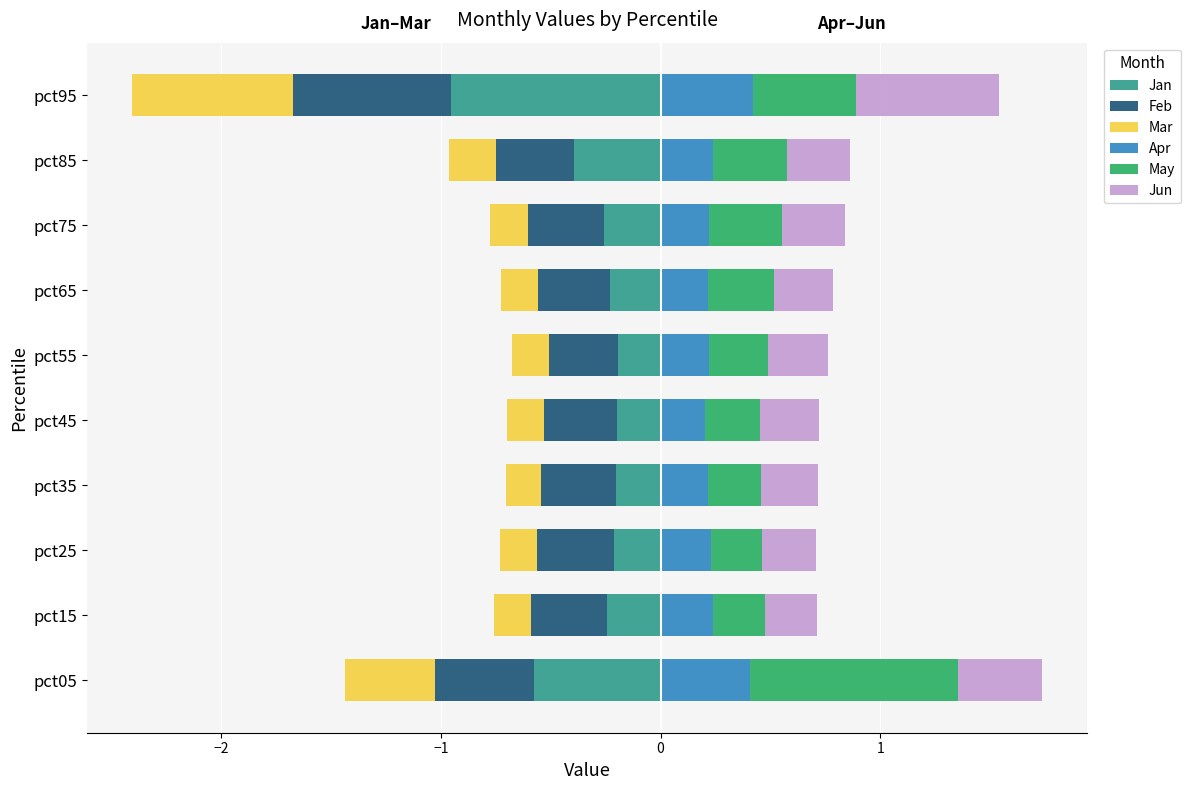

Which series has the largest range (max minus min)?

Jan